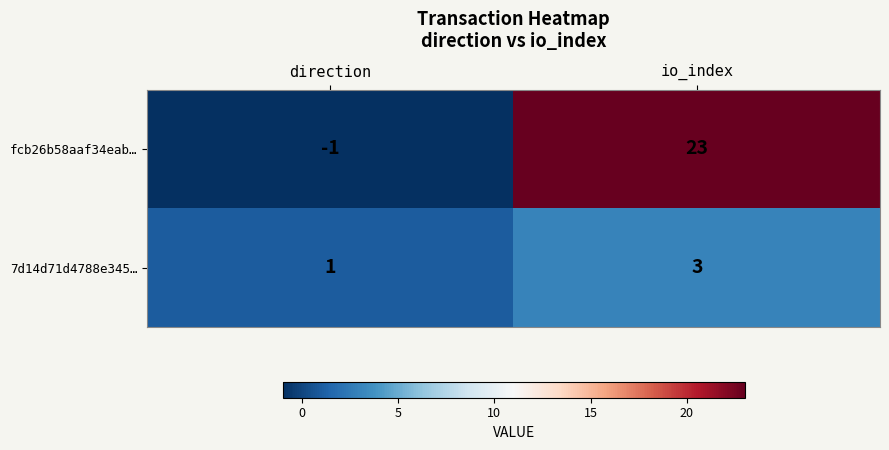

What is the sum of all fcb26b58aaf34eab… values?

22